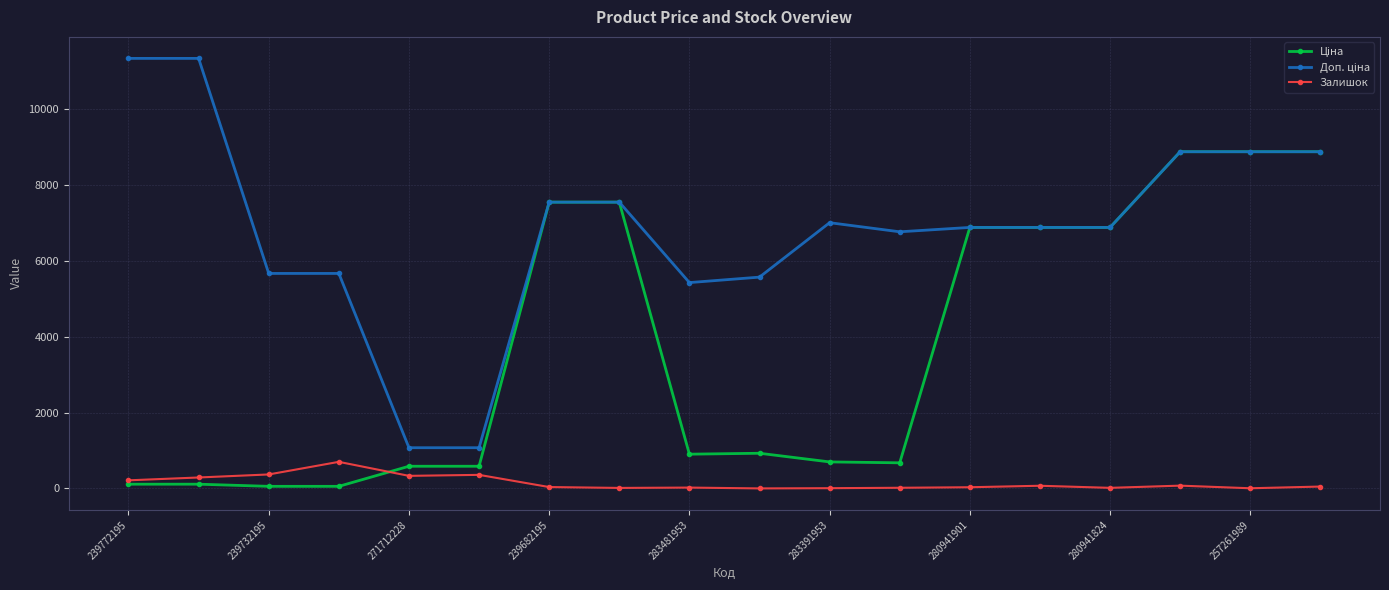

What is the maximum value shown in the chart?

11334.0